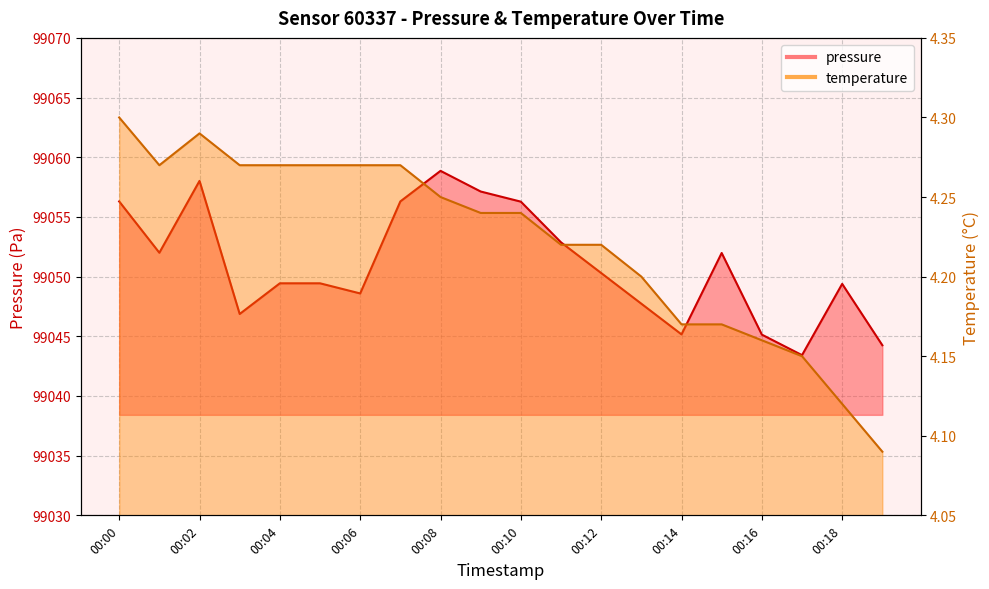

At which label does pressure reach its peak?

00:08